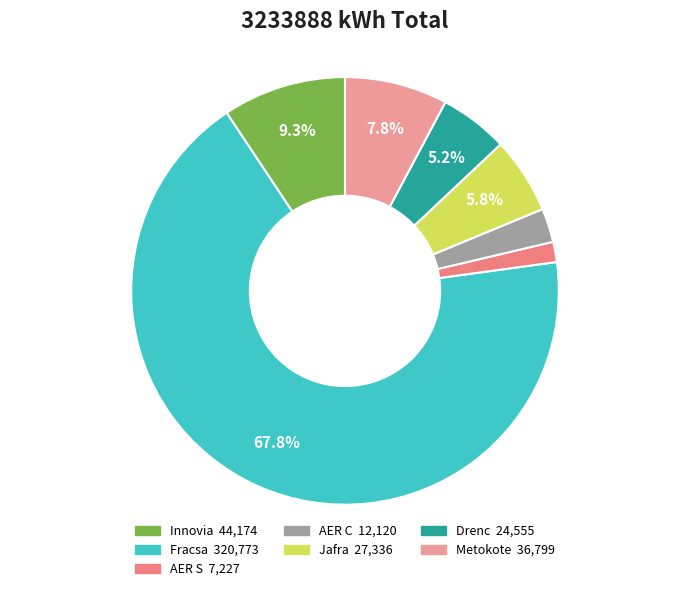

Does Innovia represent more than half of the total?

No